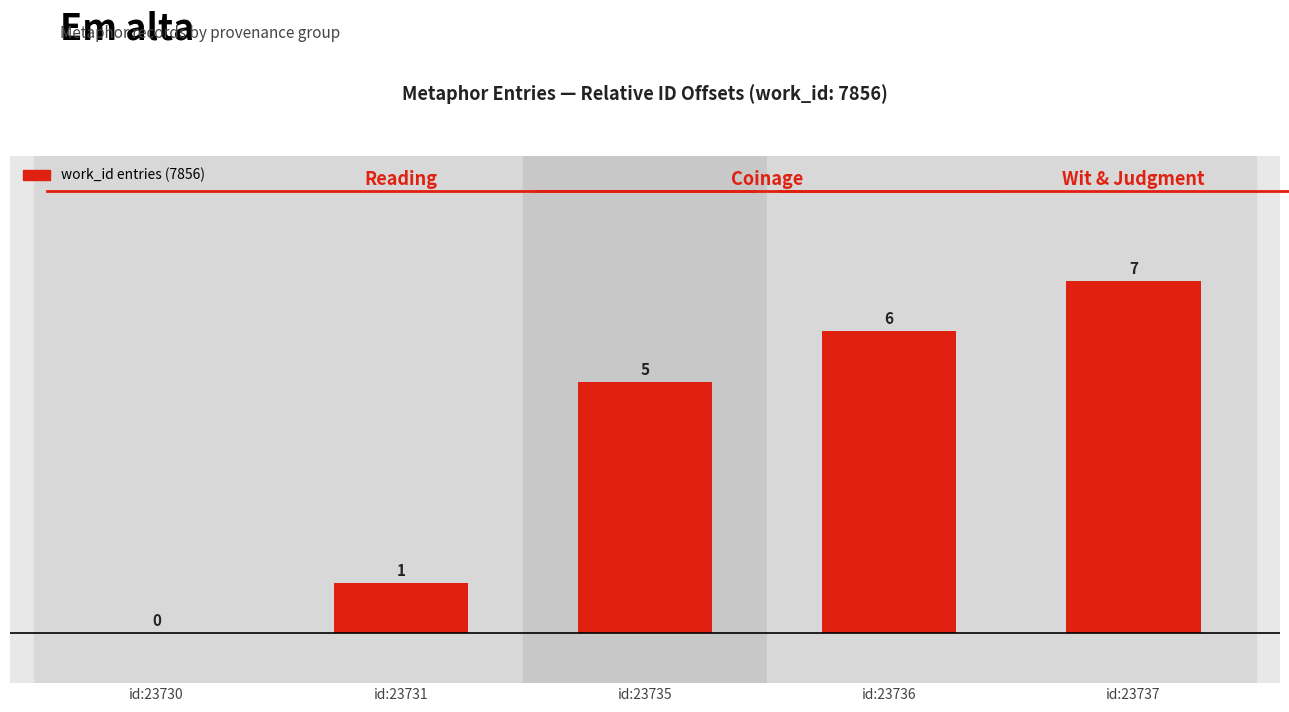

Which category has the highest value across all series?

id:23737